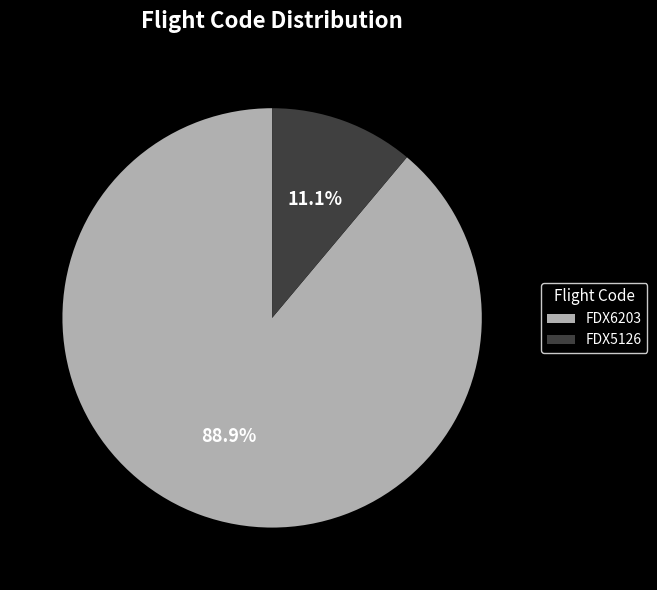

Does FDX6203 account for over 50% of the chart?

Yes